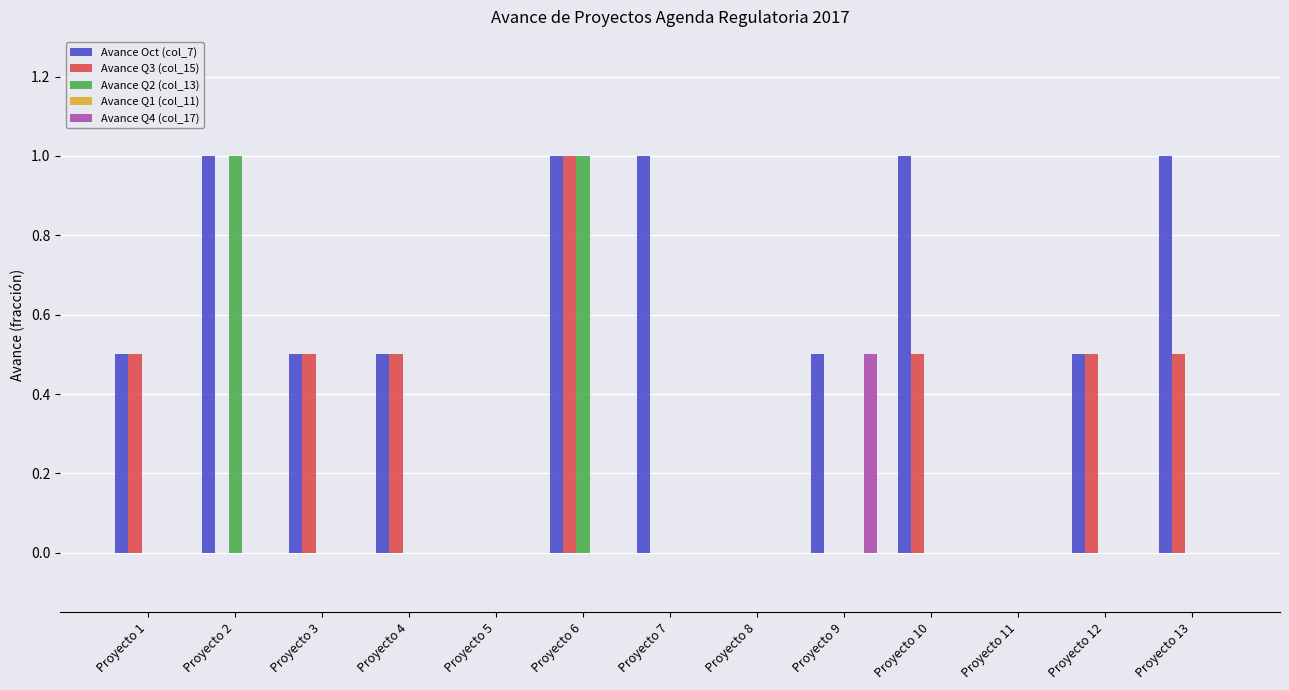

Read the Avance Q3 (col_15) value at Proyecto 6.

1.0